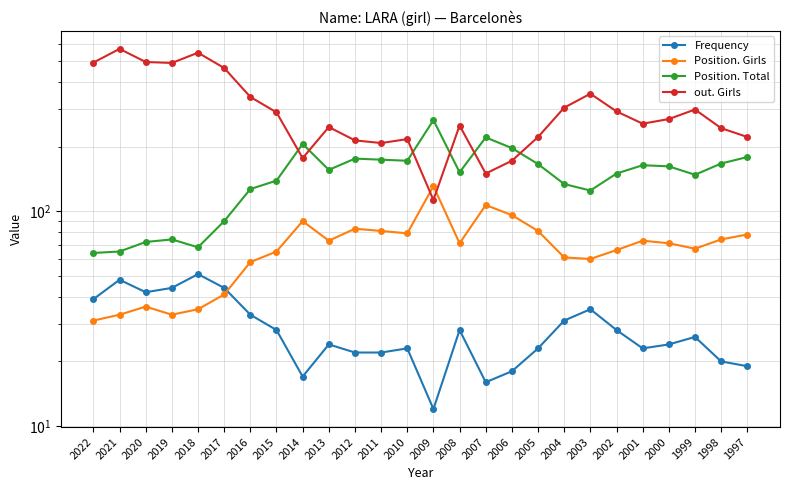

How many data points in Position. Total are less than 156?

13